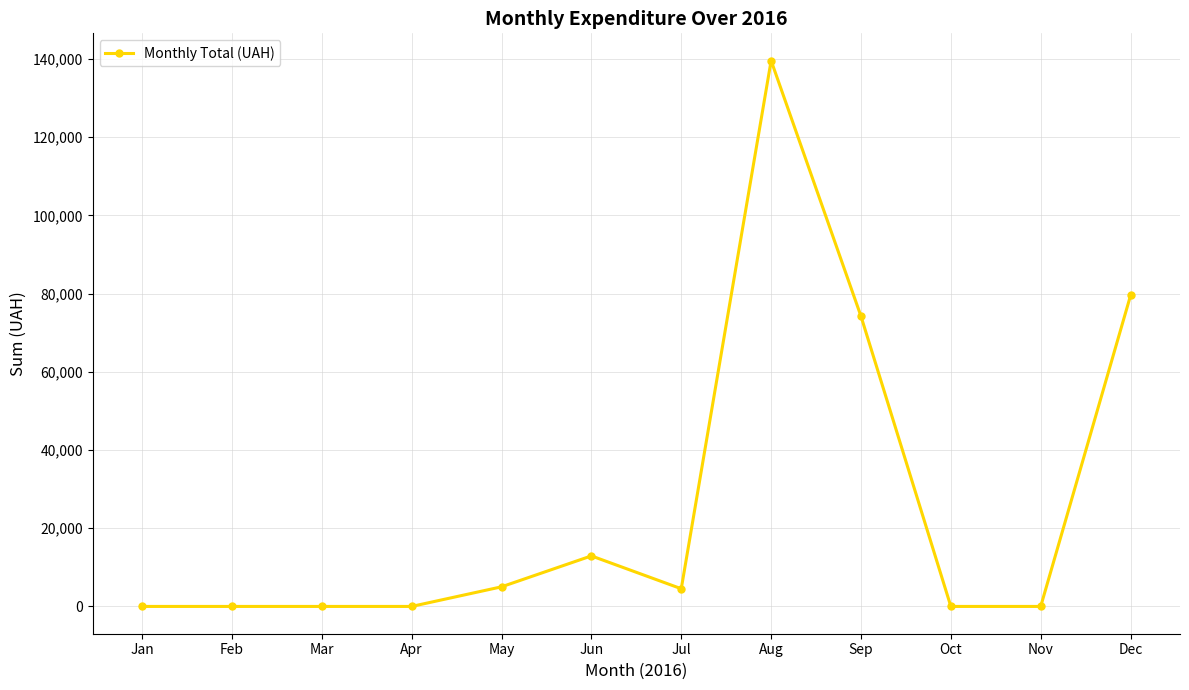

True or false: the data shows -65947.7 at Mar.

False